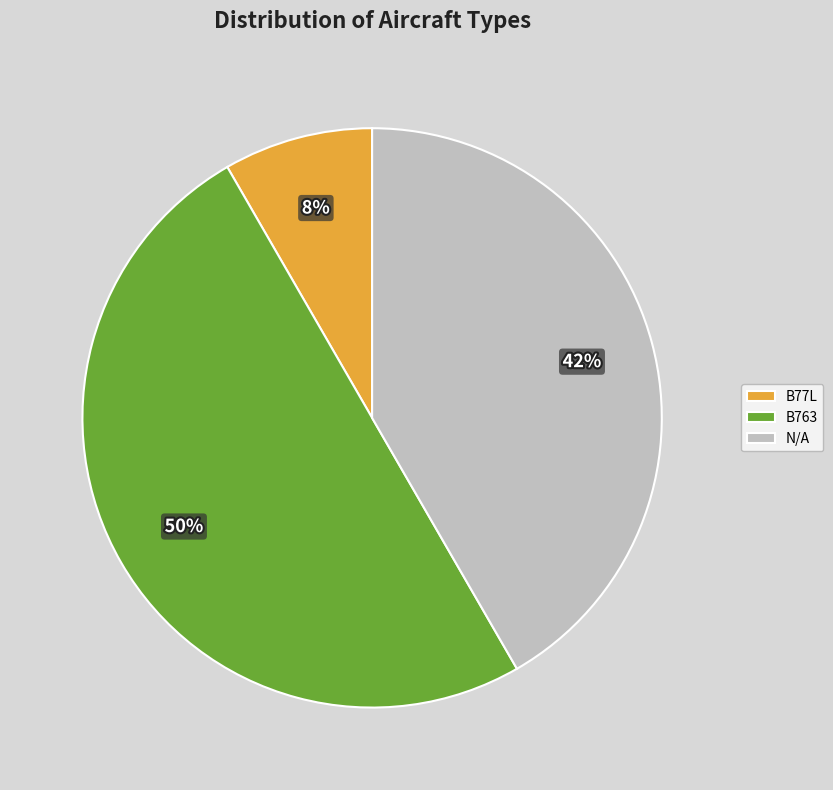

The B763 slice represents 40% of the pie. True or false?

False